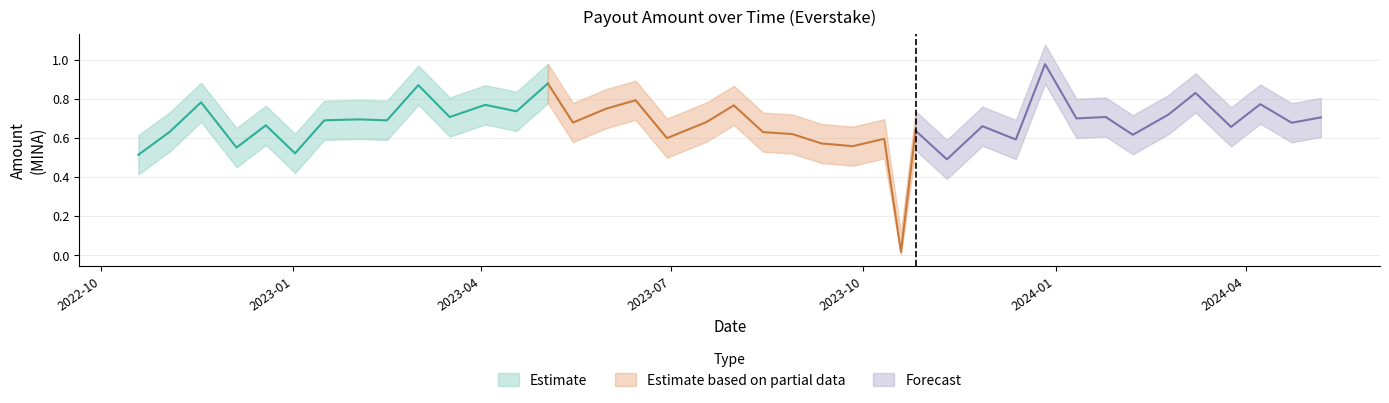

What is the difference between the highest and lowest values at 2024-01-11?

0.2